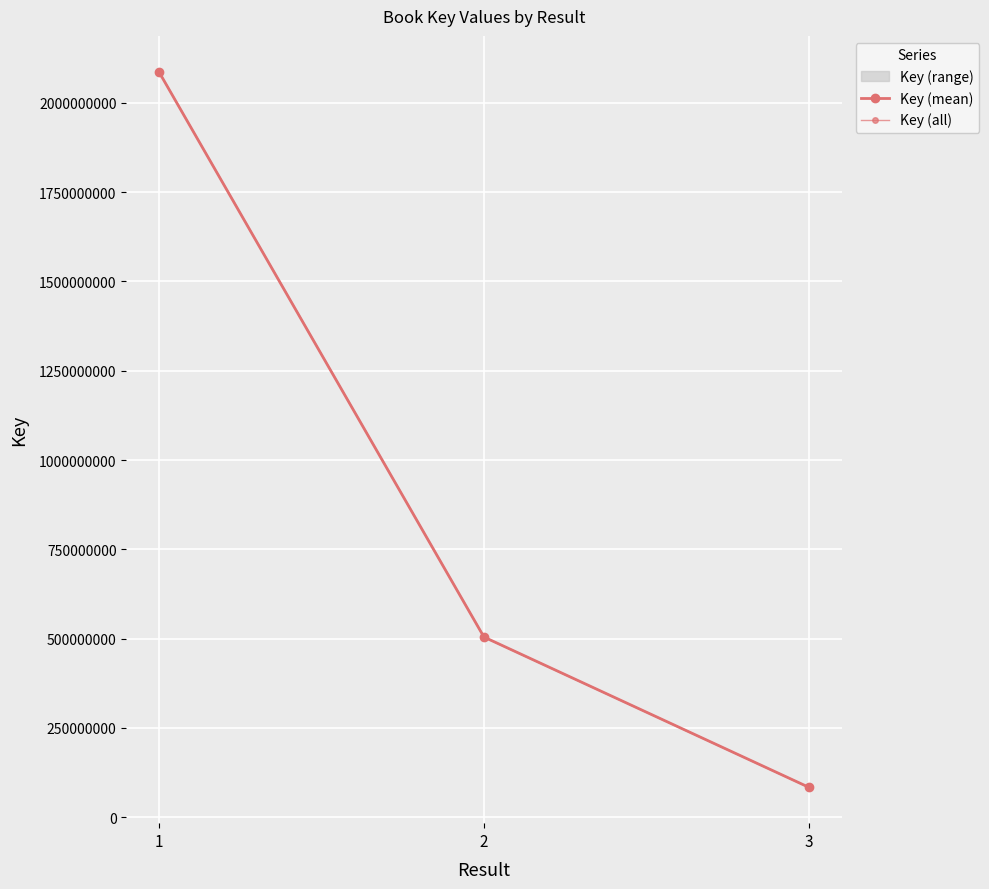

What is the value of the 3rd point from the left?

504400033